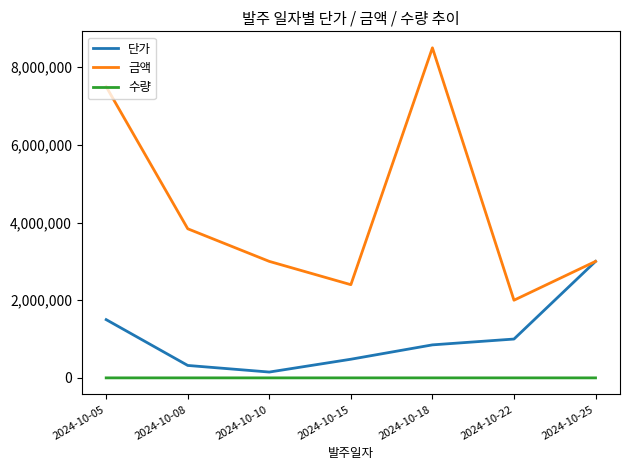

Which series changed the most between 2024-10-08 and 2024-10-15?

금액